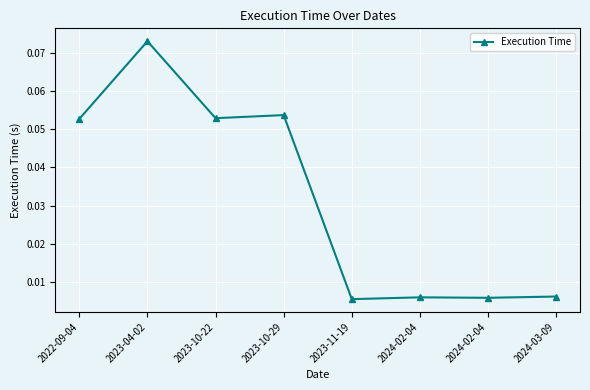

Where is the first local minimum?

2023-10-22